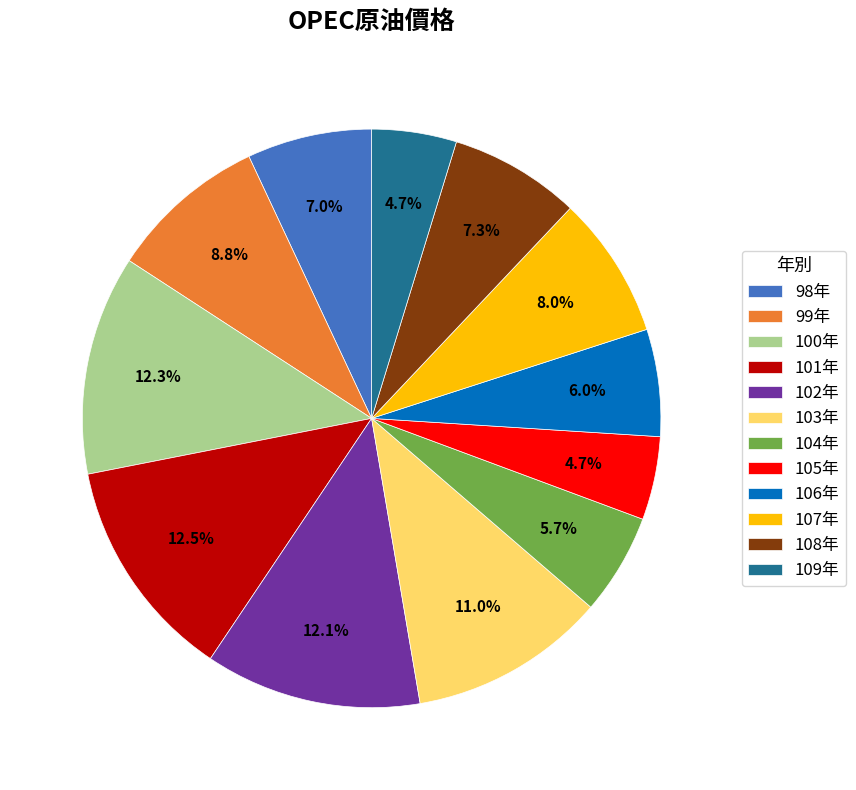

How many slices are in this pie chart?

12